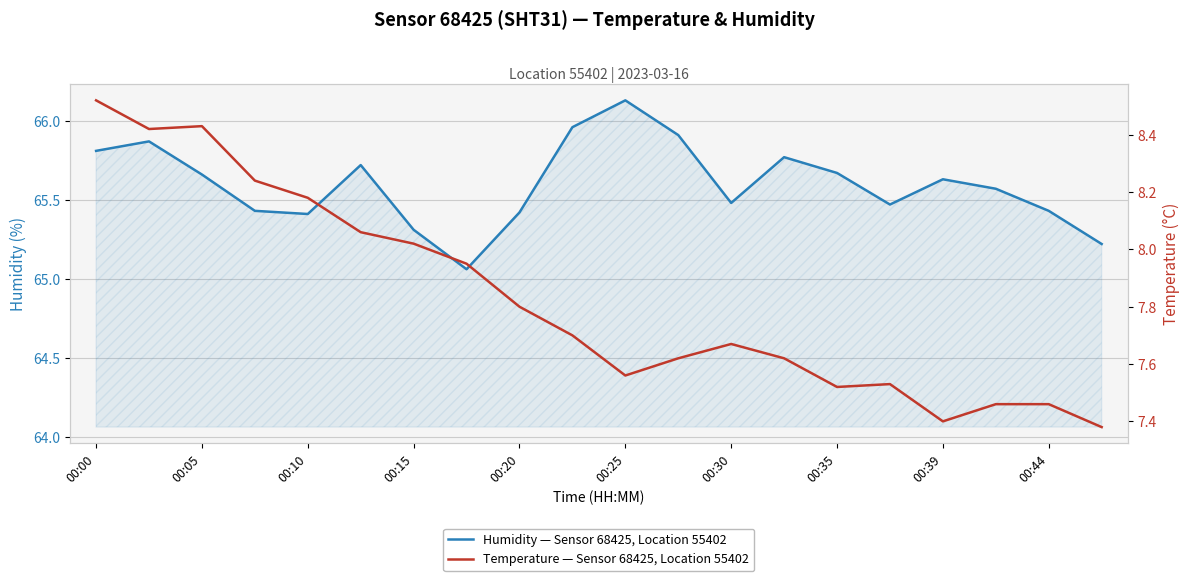

Does the chart display data point markers on the line(s)?

No